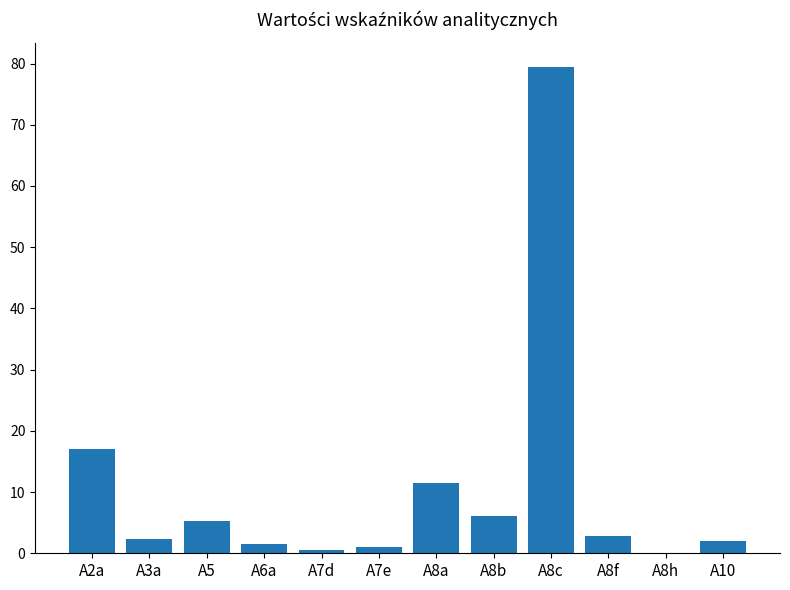

Which label corresponds to the largest value in the chart?

A8c